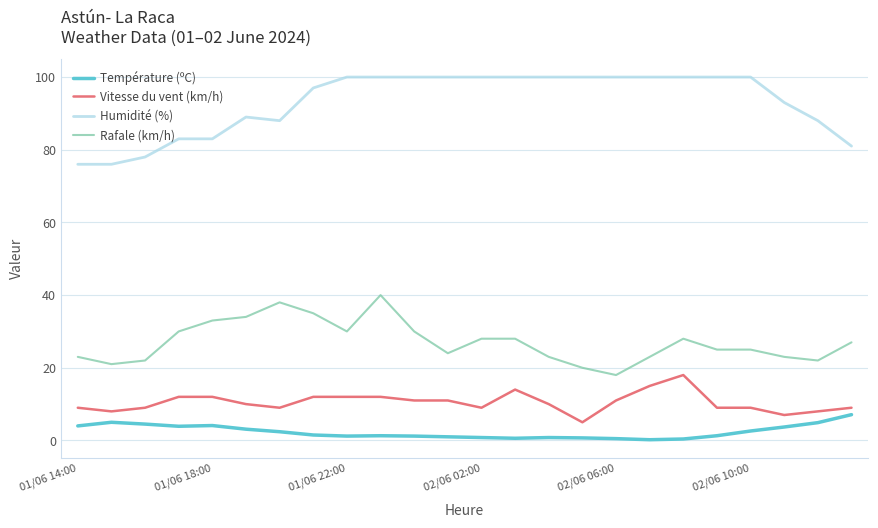

What is the difference between the maximum and minimum values in the Rafale (km/h) series?

22.0